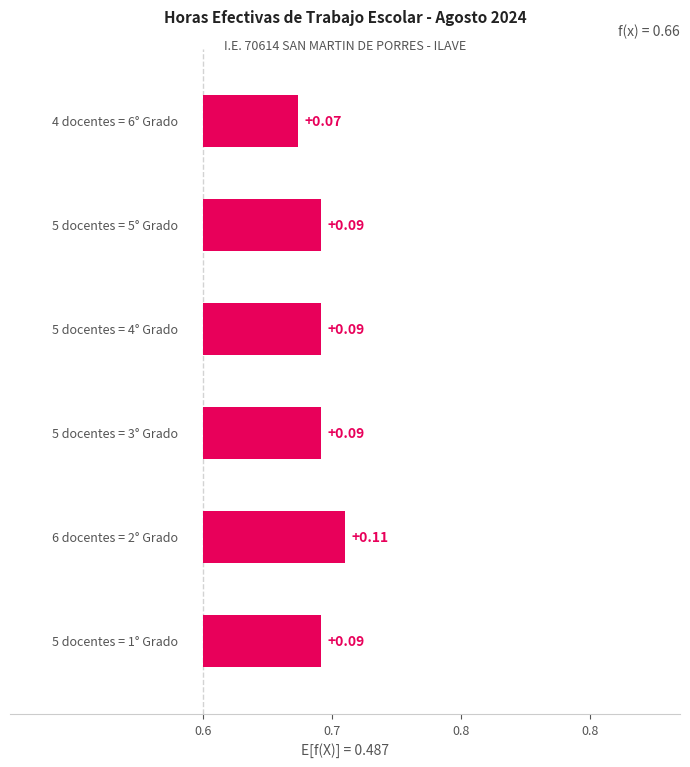

Count the number of categories in the chart.

6